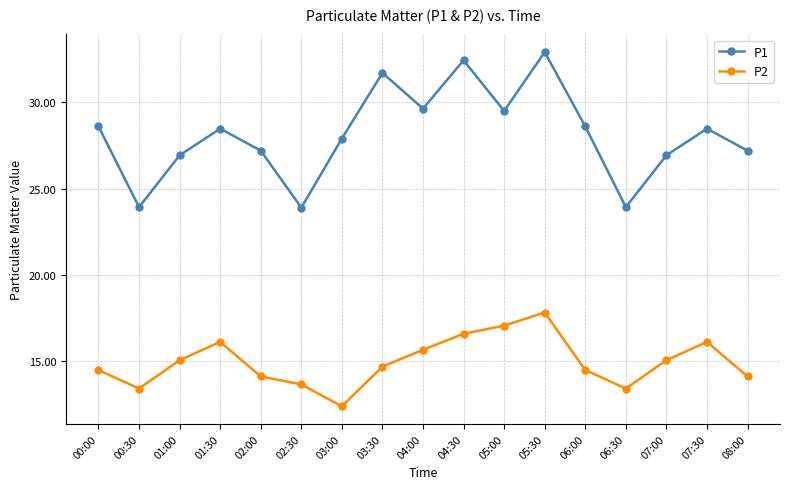

How many lines are shown in the chart?

2